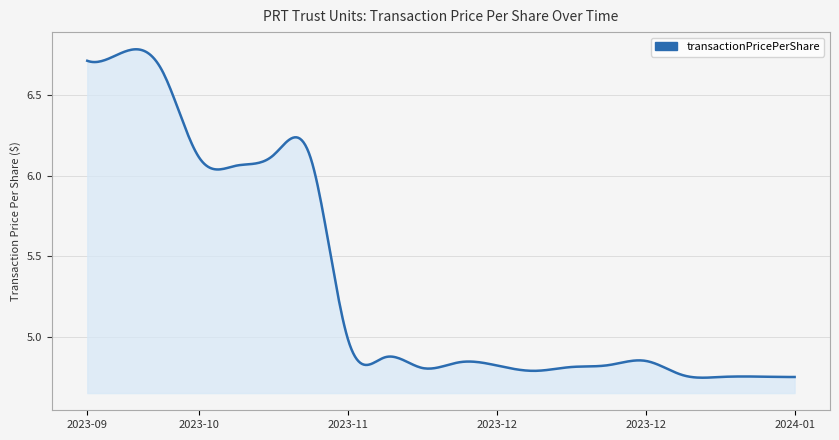

What is the difference between the maximum and minimum values?

2.0